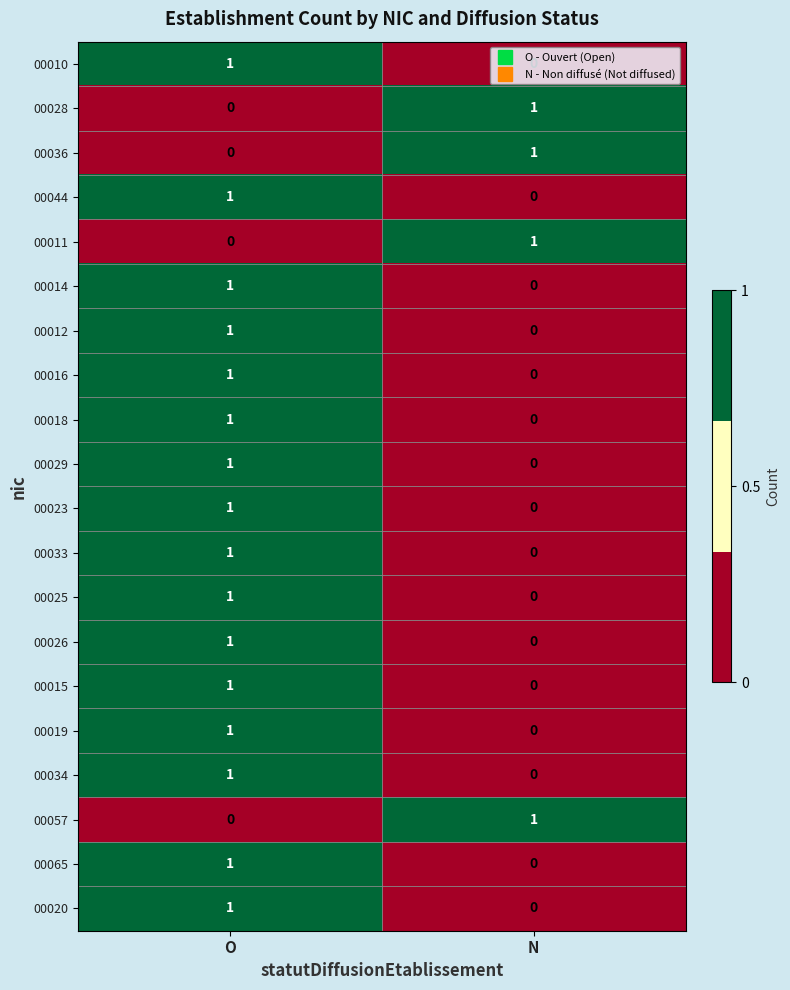

What is the greatest value displayed?

1